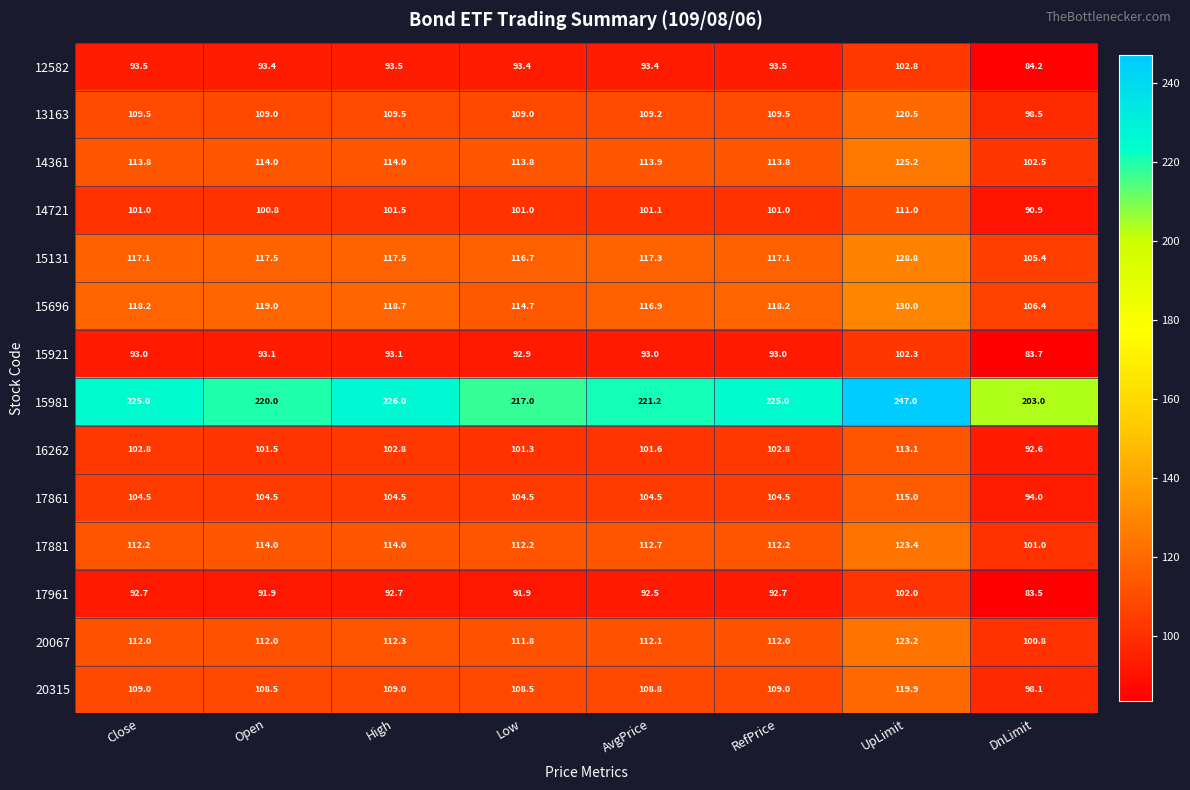

At how many categories does at least one series exceed 161?

8